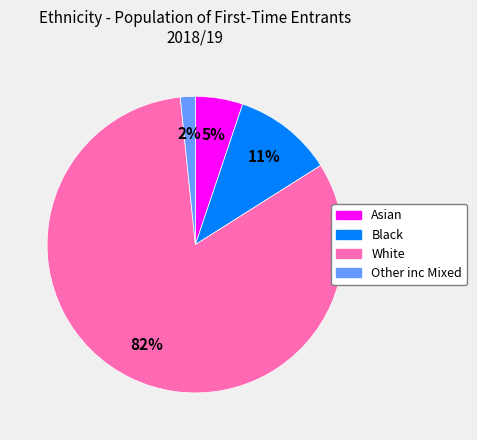

Is it true that Asian is 1% of the pie?

False